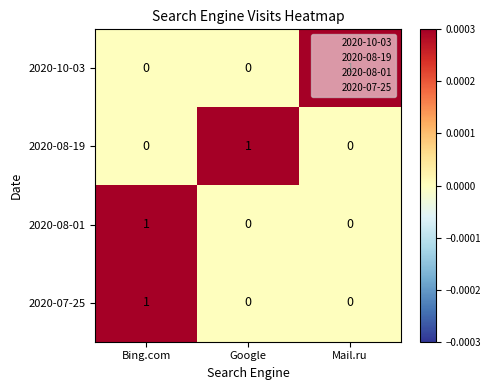

Is it true that 2020-08-19 equals 0 at Bing.com?

True